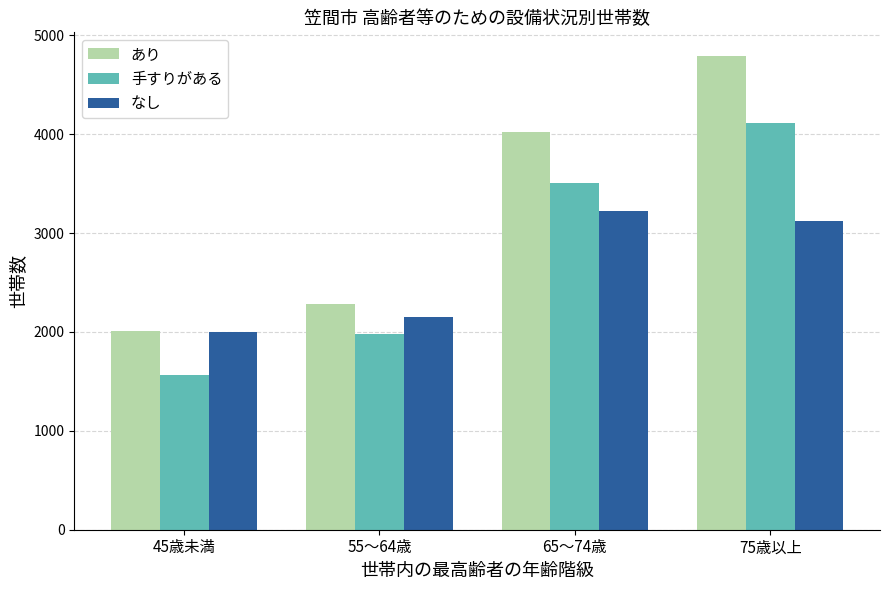

Count the number of categories in the chart.

4